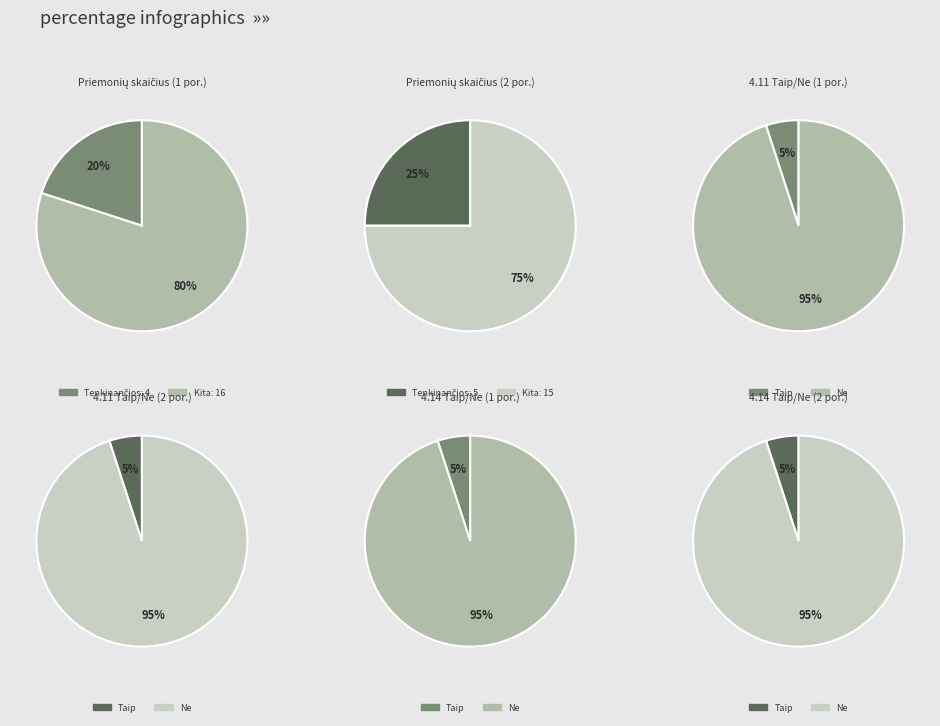

How many slices are in this pie chart?

2